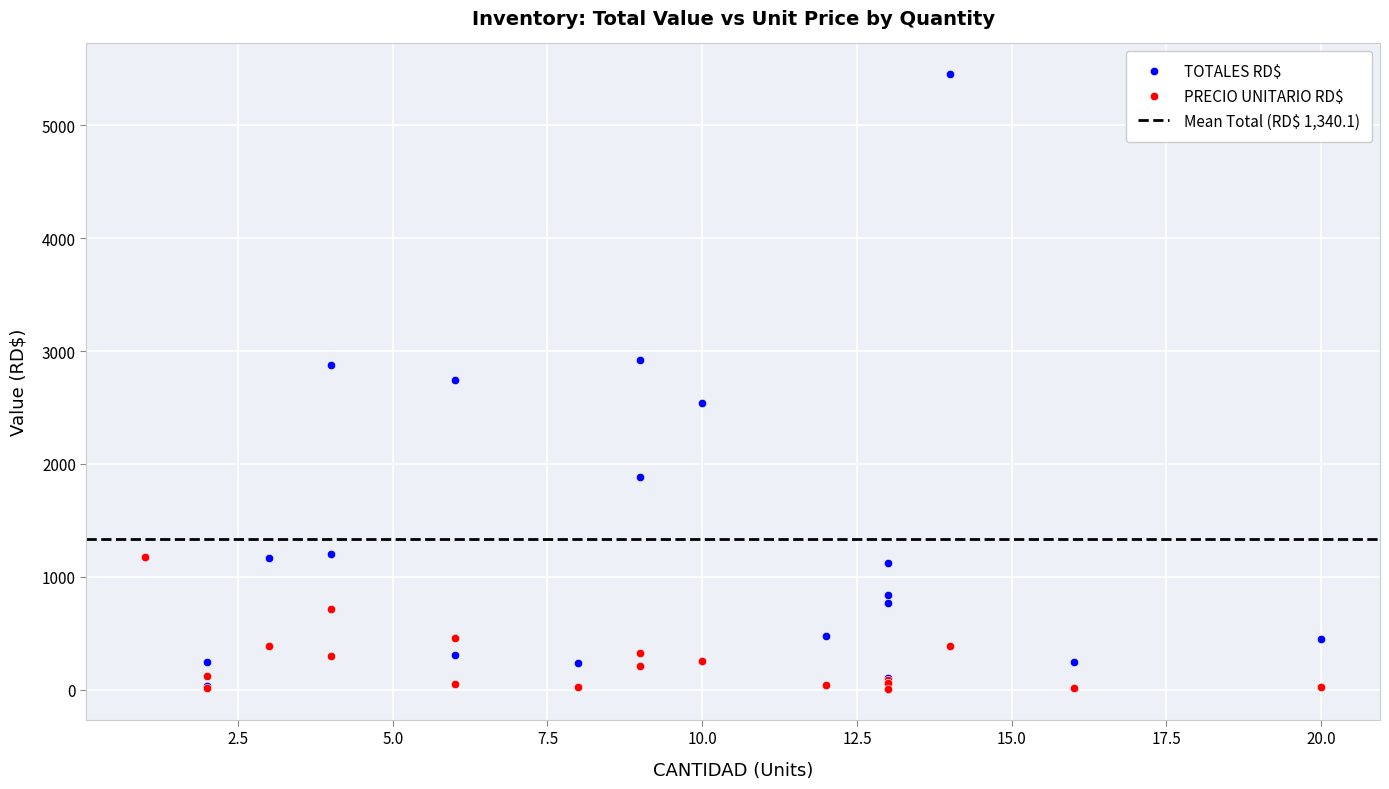

In PRECIO UNITARIO RD$, how many points are lower than both neighbors (excluding endpoints)?

5